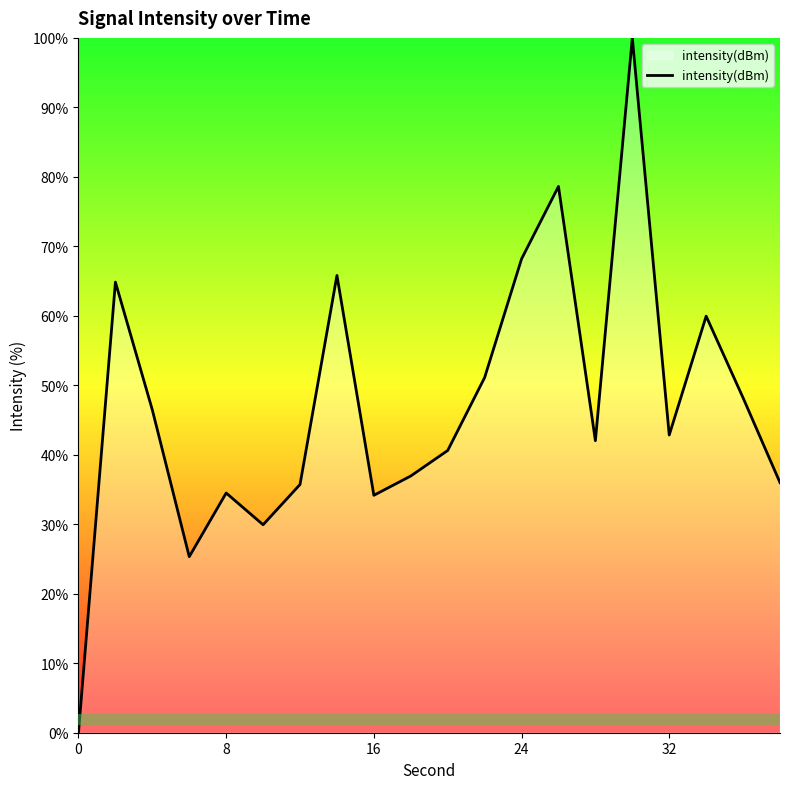

What is the maximum value shown in the chart?

100.0